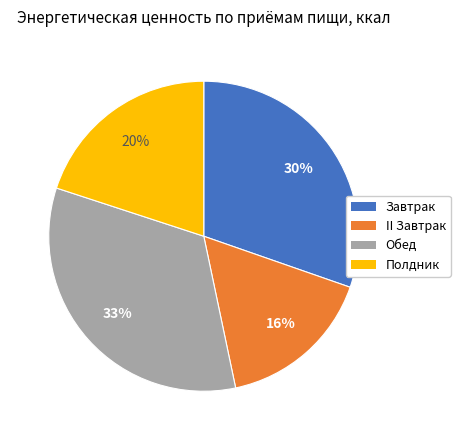

Does Обед account for over 50% of the chart?

No